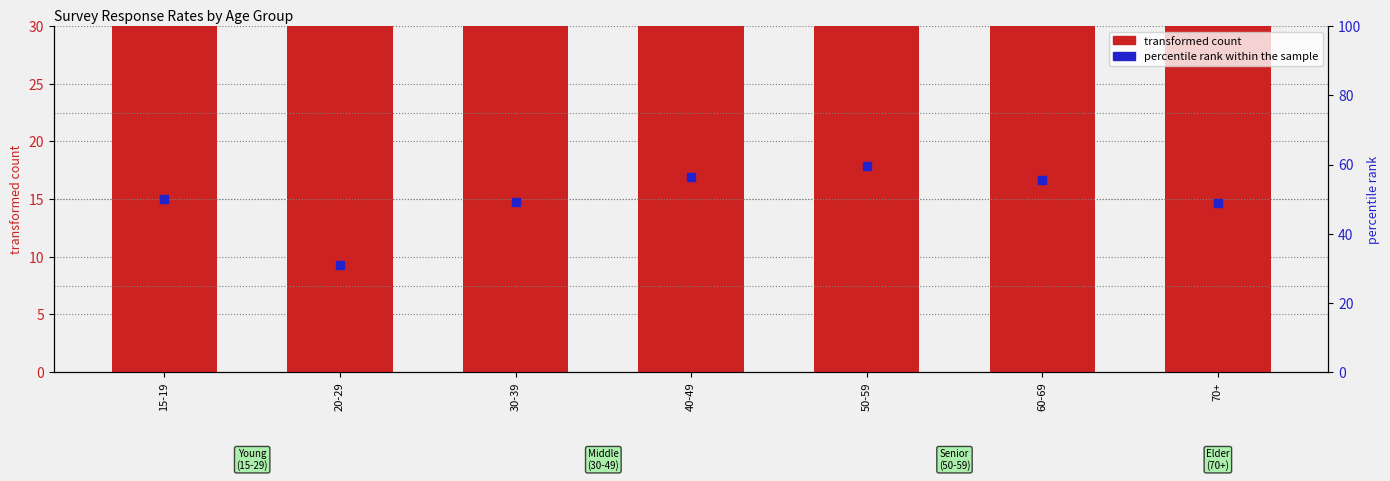

At which category is the sum across all series the highest?

50-59